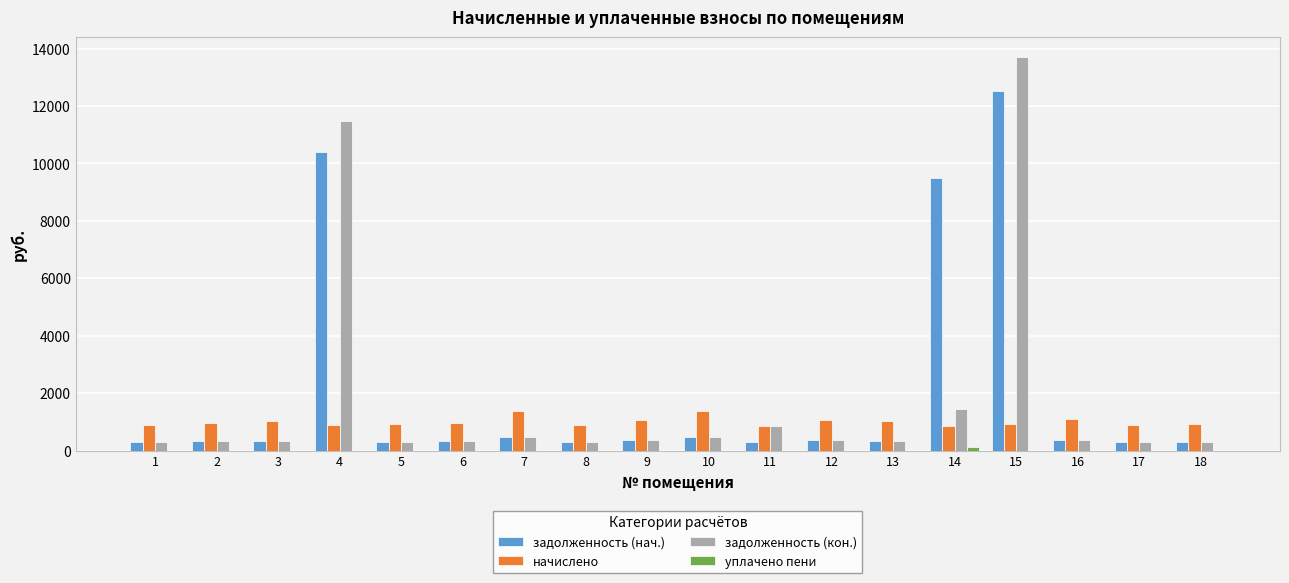

What is the maximum value for задолженность (кон.)?

13707.5